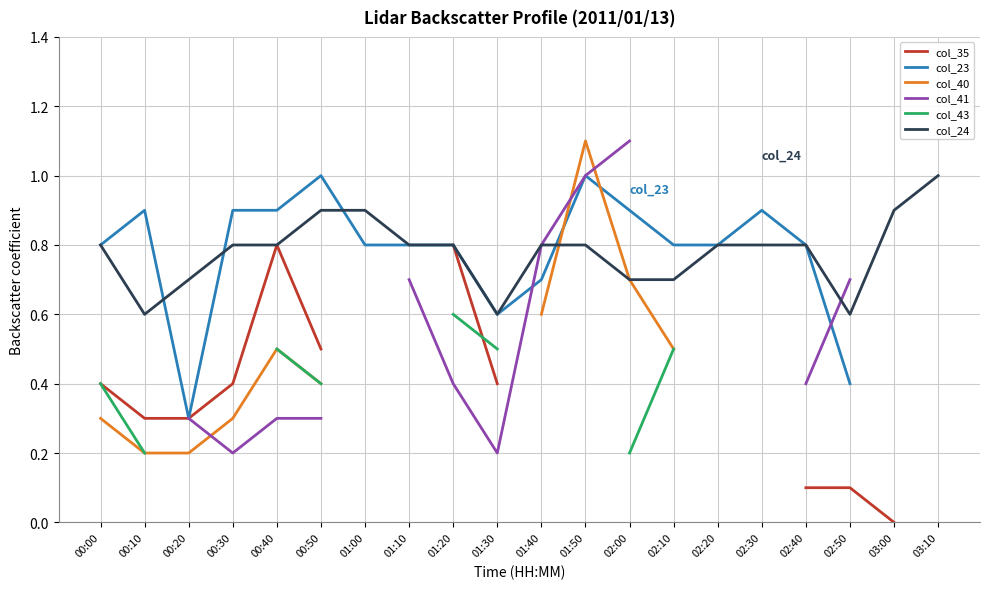

How many intersections are there between col_23 and col_41?

2